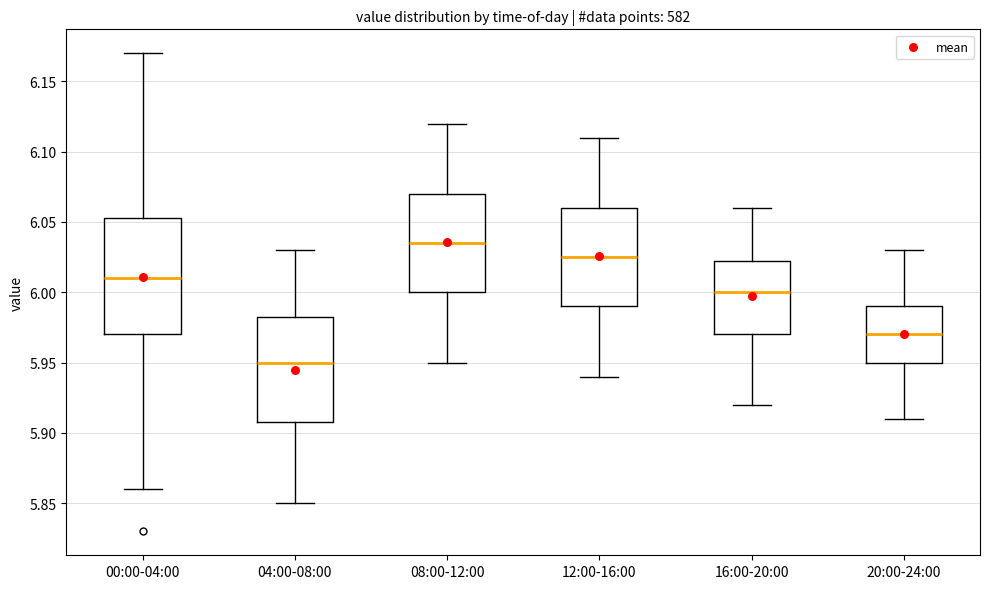

Which box is the tallest, from its lower edge to its upper edge?

00:00-04:00